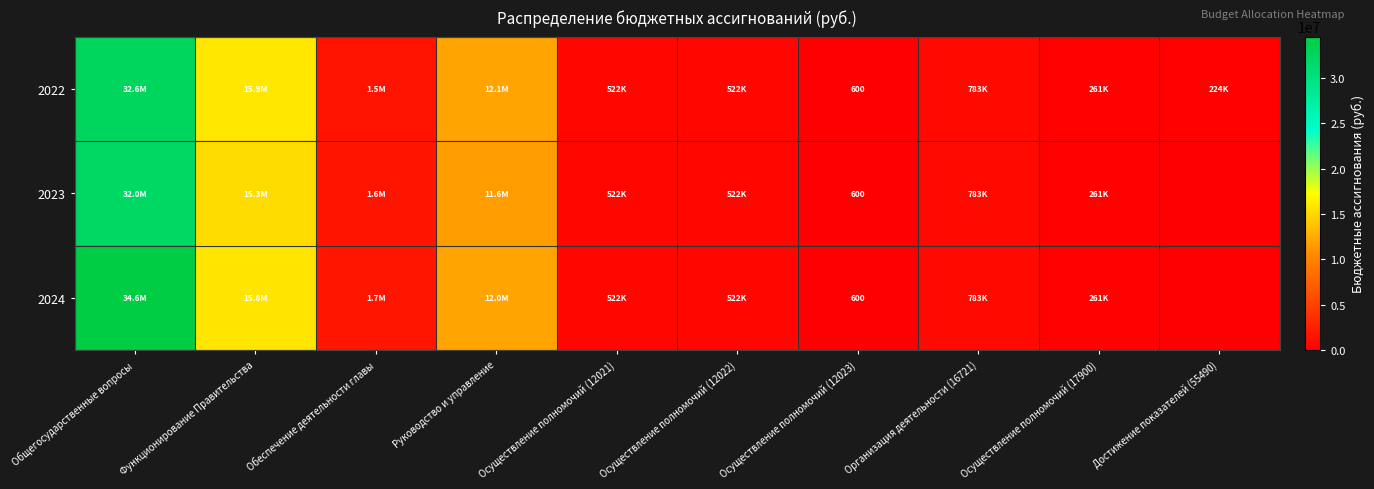

Count the number of categories in the chart.

10